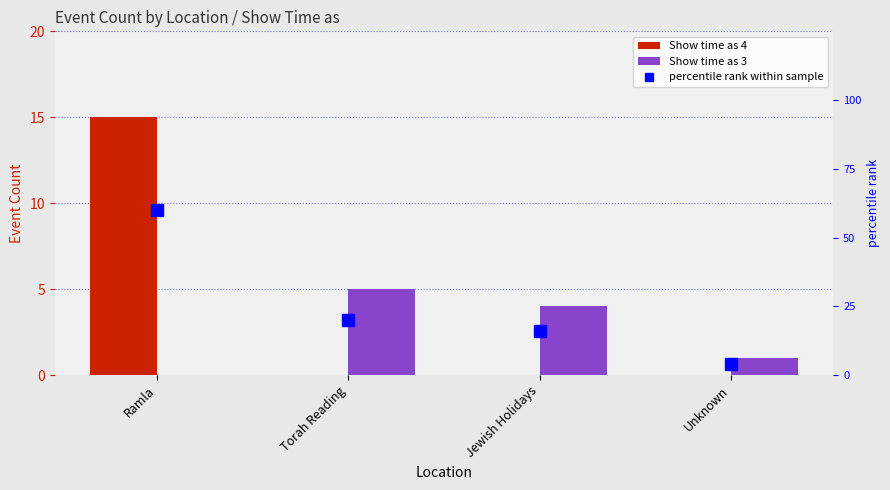

What is the difference between the second highest and second lowest values in the Show time as 3 series?

3